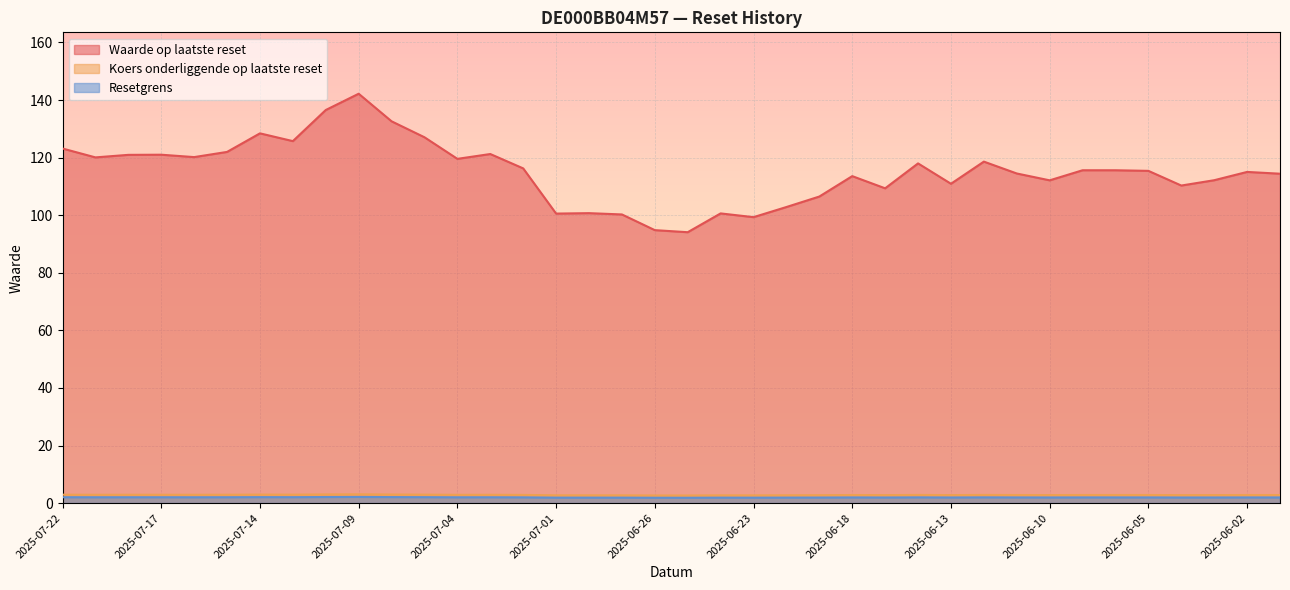

What are all the series names shown in the legend?

Waarde op laatste reset, Koers onderliggende op laatste reset, Resetgrens